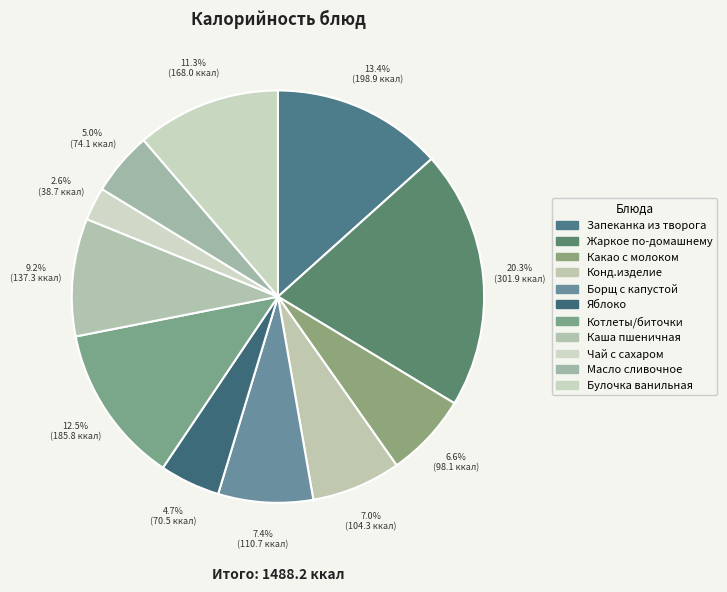

Count the number of slices in the pie.

11